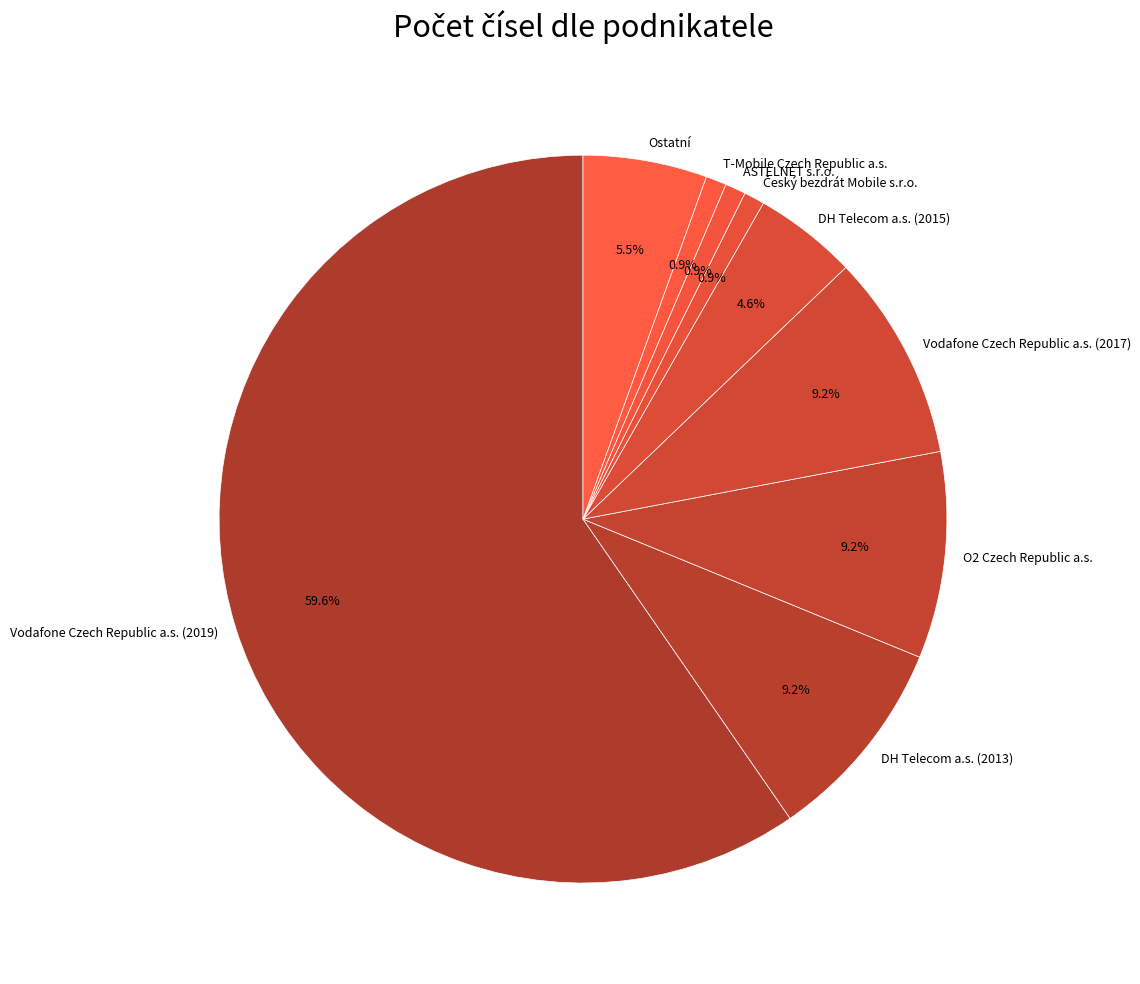

To the nearest percent, what is the difference between the Vodafone Czech Republic a.s. (2019) and DH Telecom a.s. (2013) slice percentages?

50%